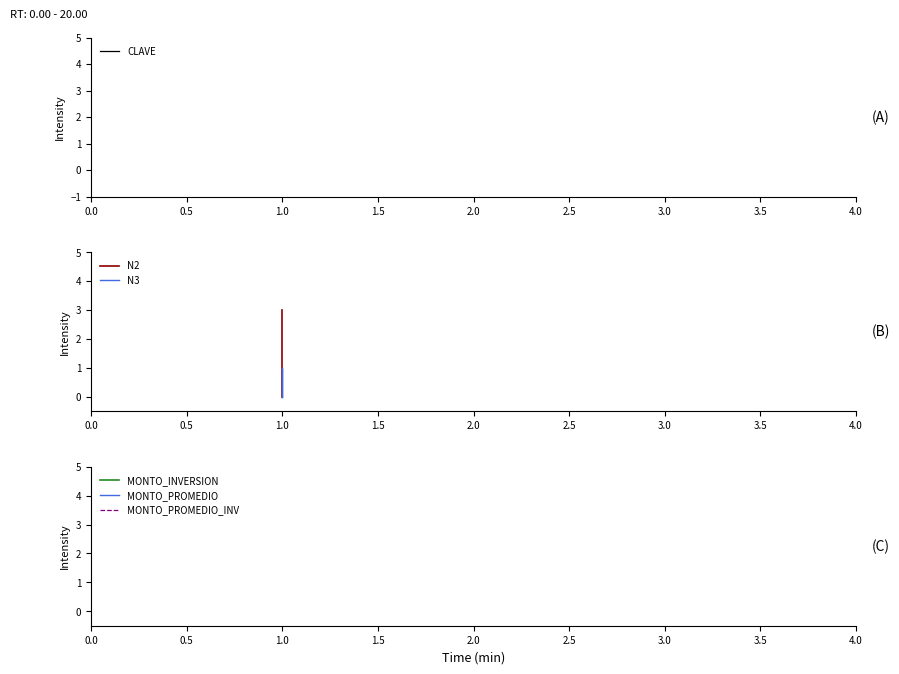

Is it true that MONTO_INVERSION equals 0 at 1.0?

True